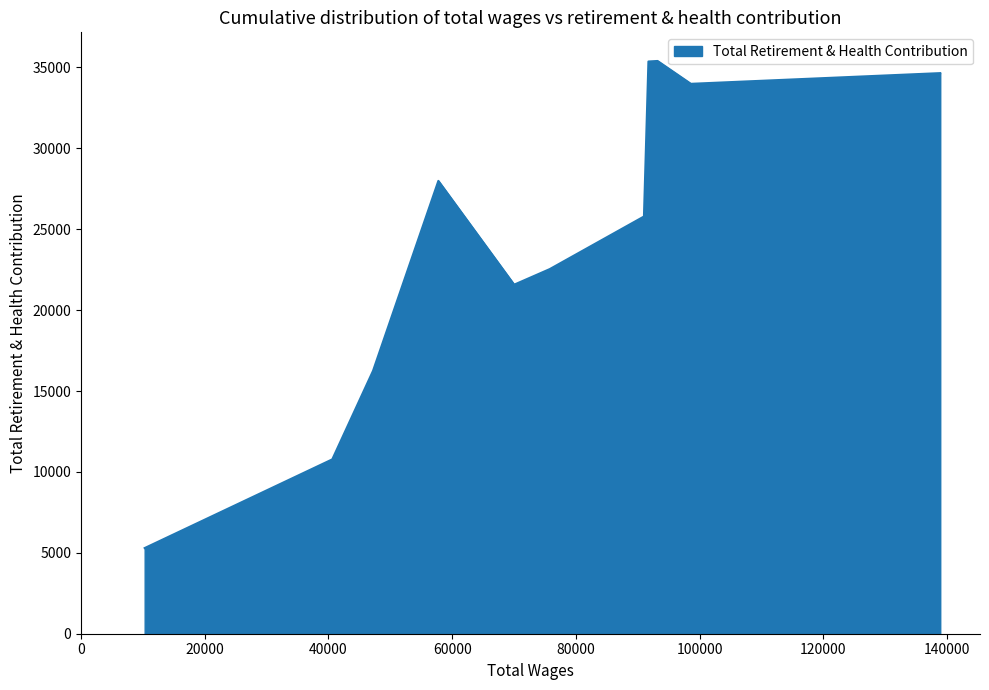

What is the smallest value displayed?

5294